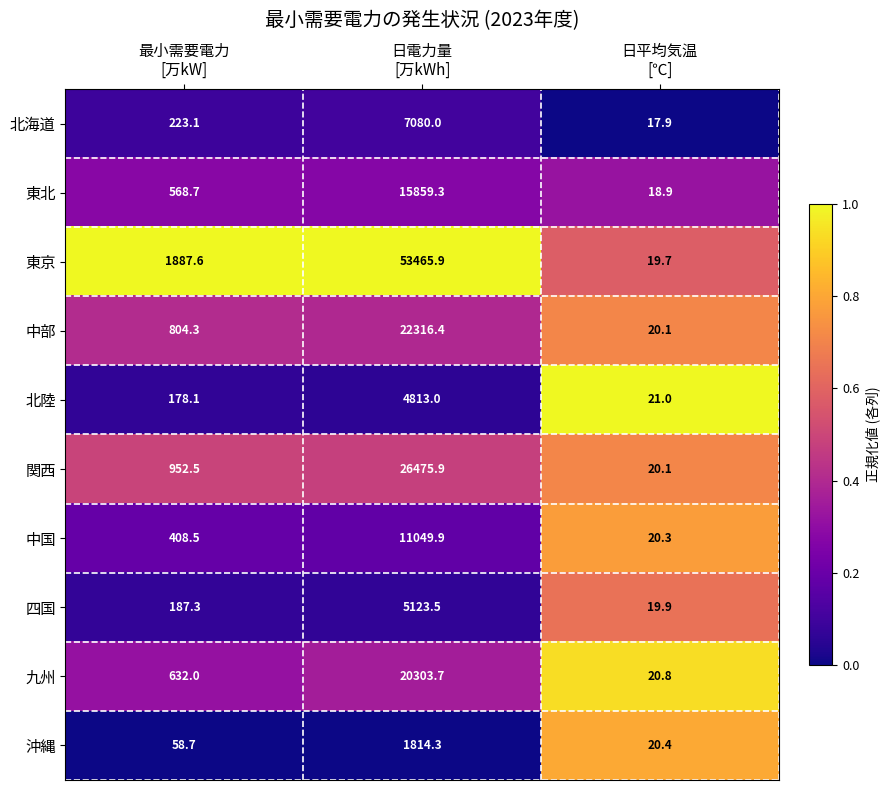

Which series has the widest spread of values?

東京